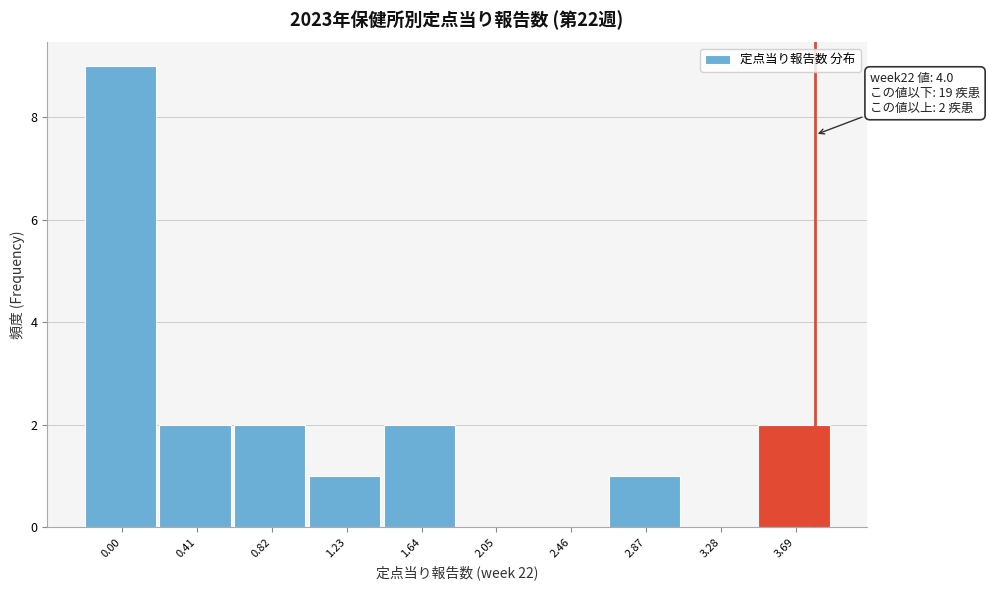

Reading left to right, transcribe all the data shown in this chart.

0.00=9	0.41=2	0.82=2	1.23=1	1.64=2	2.05=0	2.46=0	2.87=1	3.28=0	3.69=2